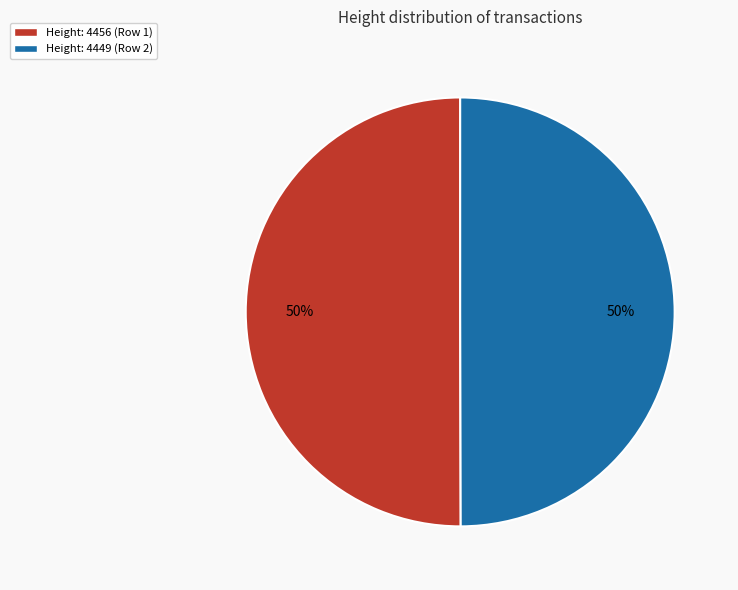

How many segments does this pie chart have?

2